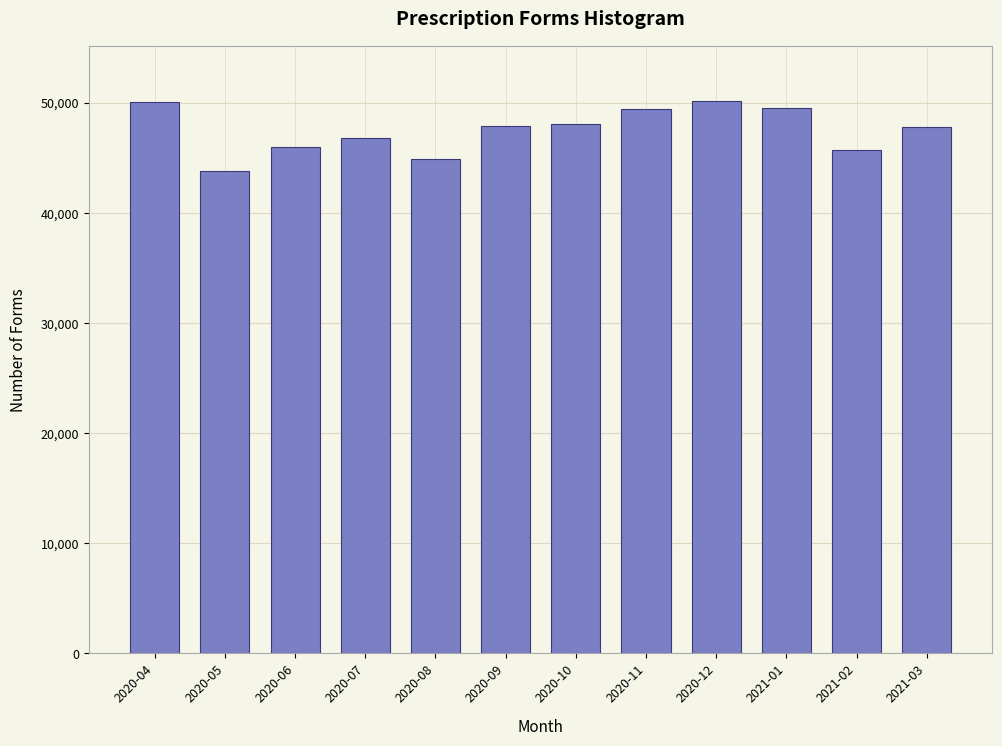

Read the value at 2020-08, to the nearest 50.

44900